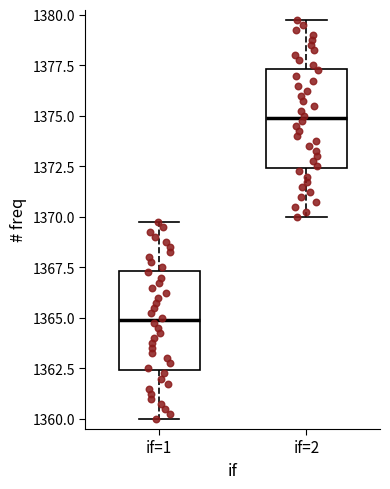

Reading left to right, read every box against the y-axis: the position of its median line, the range the box covers, and the ends of its whiskers. The values are not printed on the chart, so give them approximately, as read against the axis.

if=1: median 1365.0, box 1362.5 to 1367.5, whiskers 1360.0 to 1370.0
if=2: median 1375.0, box 1372.5 to 1377.5, whiskers 1370.0 to 1380.0